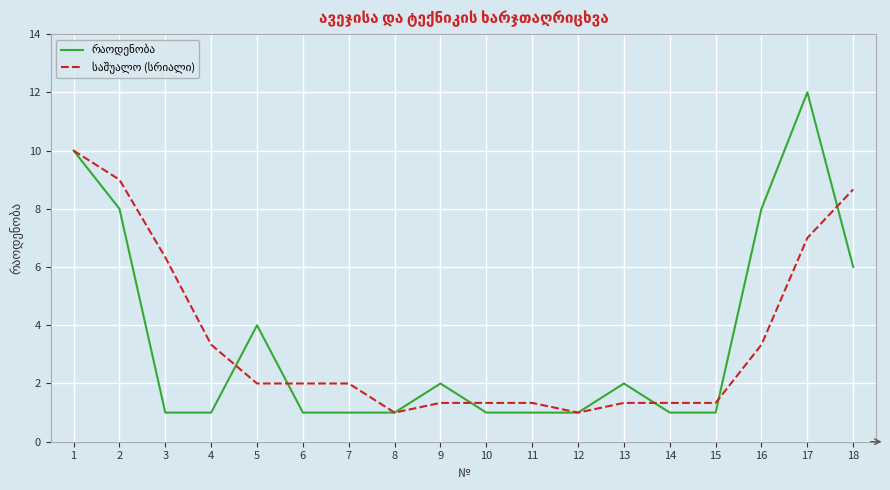

What is the smallest value displayed?

1.0